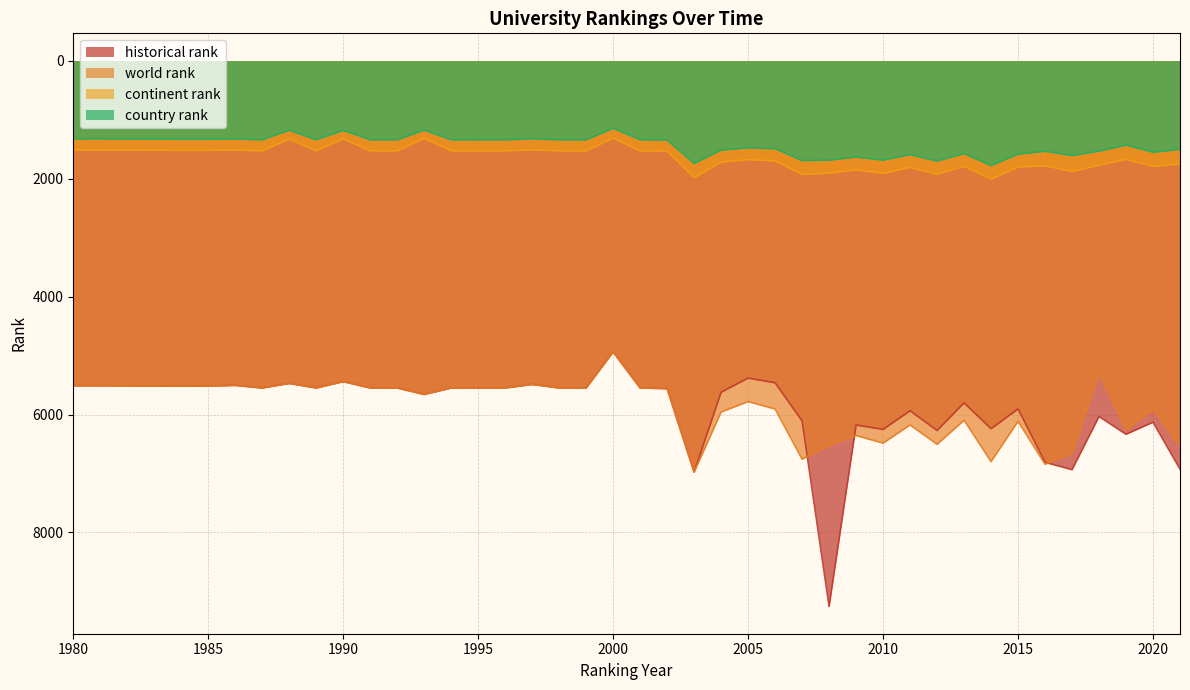

The historical rank series shows 4132.8 at 2020. True or false?

False